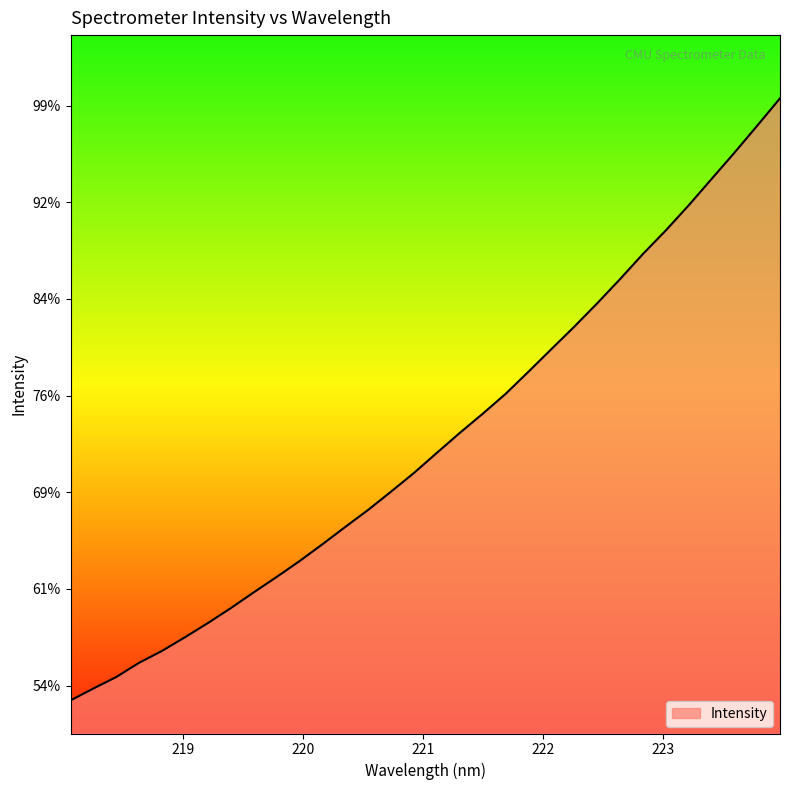

Does the chart have visible grid lines?

No